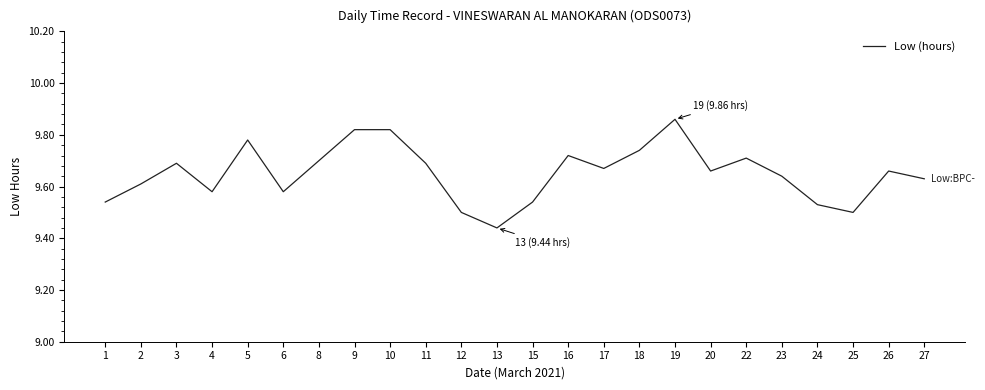

Count the number of data series in this chart.

1